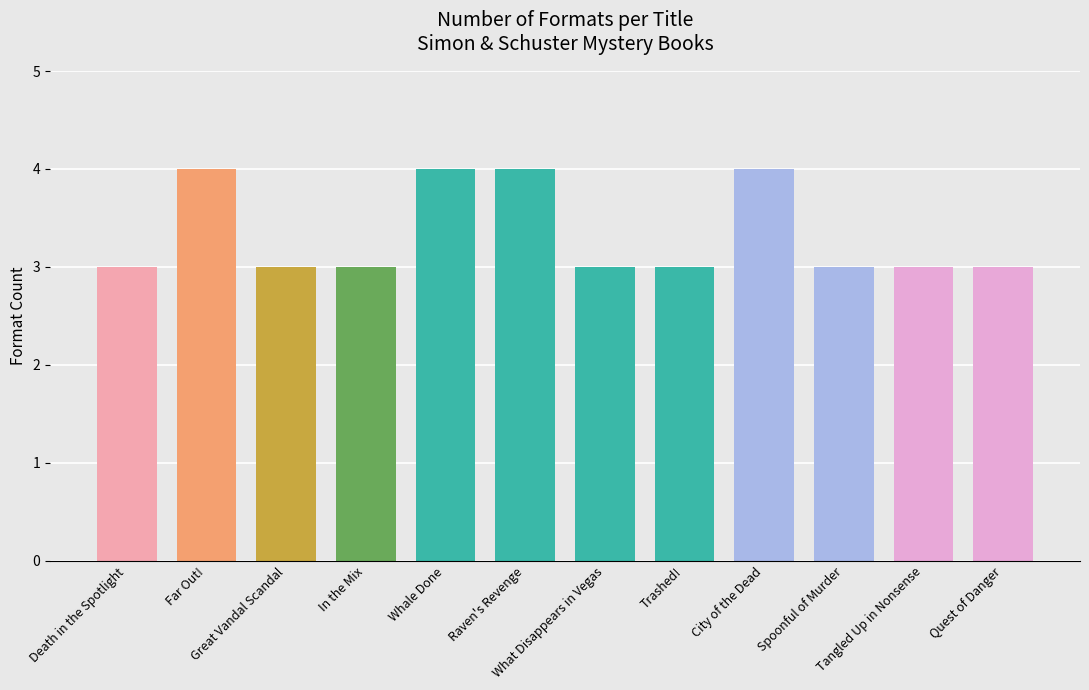

Reading left to right, list all the values displayed in this chart.

3	4	3	3	4	4	3	3	4	3	3	3